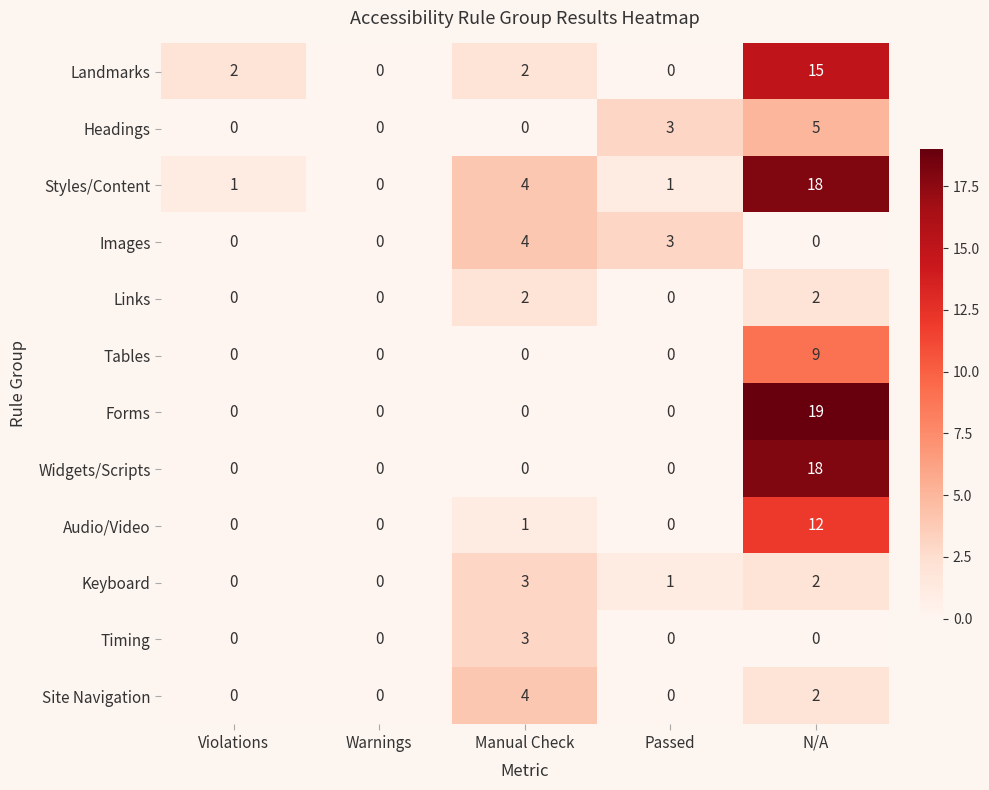

How many positive values does the Styles/Content series have?

4